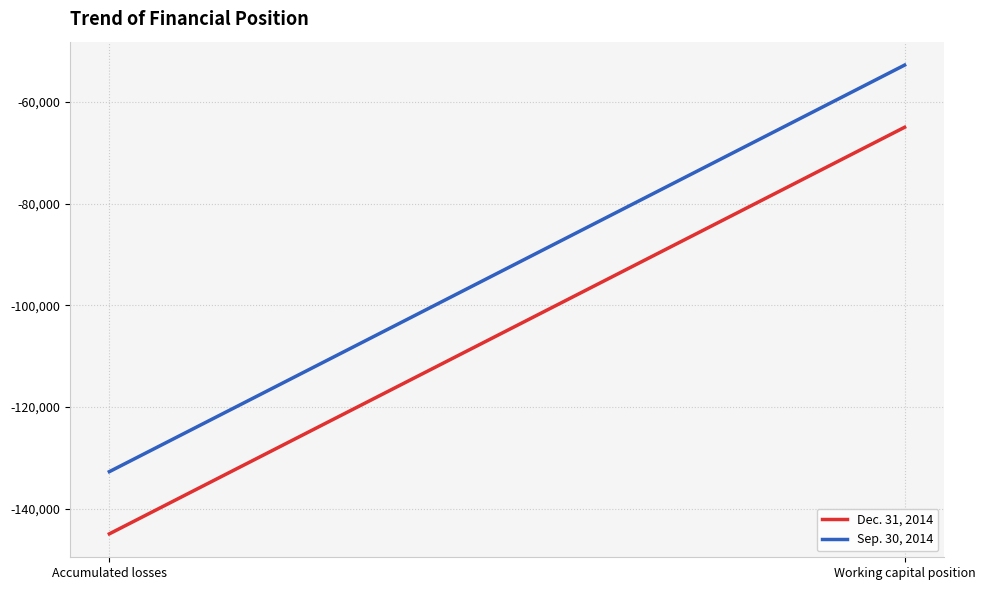

What is the minimum value shown in the chart?

-144969